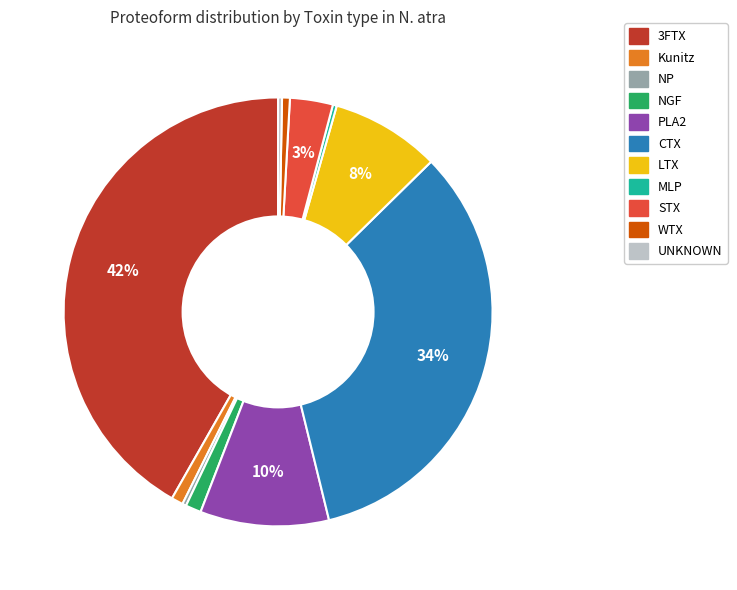

To the nearest percent, what is the average slice percentage?

9%